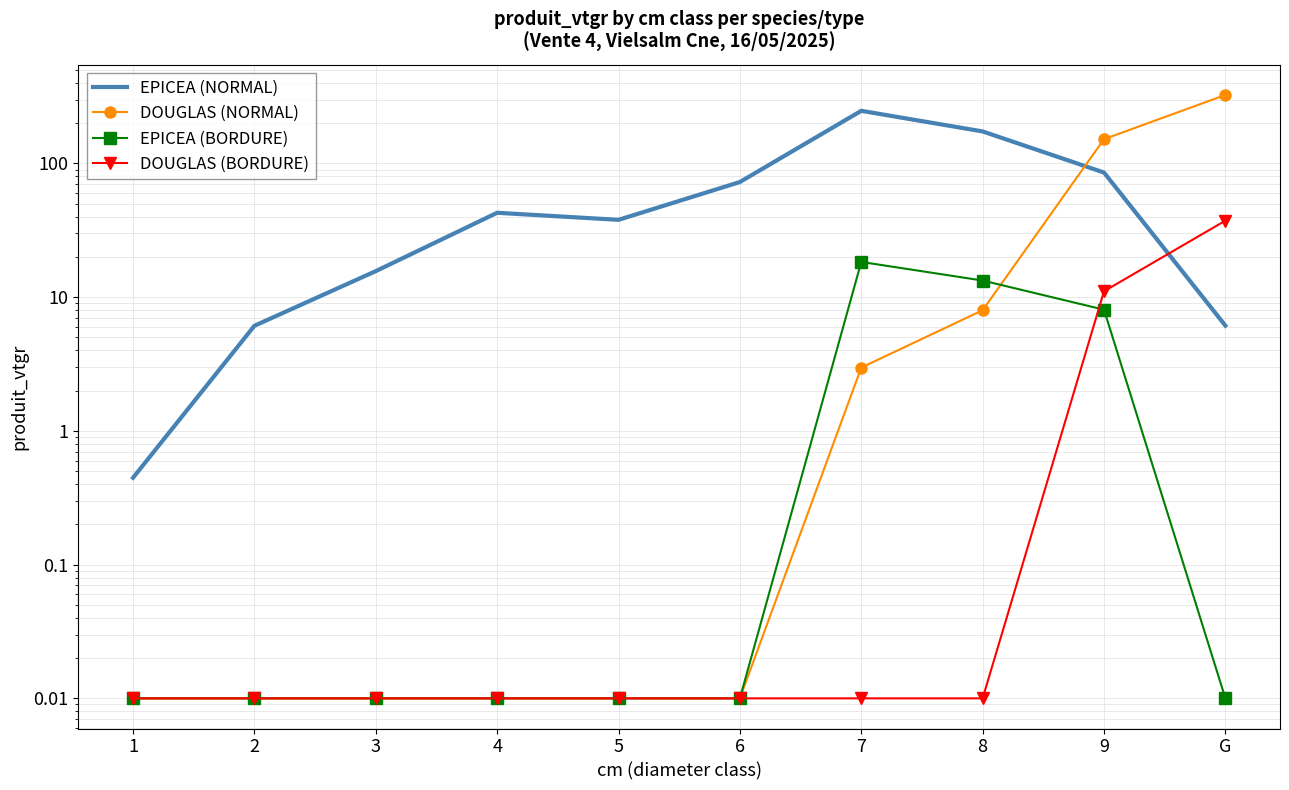

How many data points in EPICEA (NORMAL) are less than 42?

5